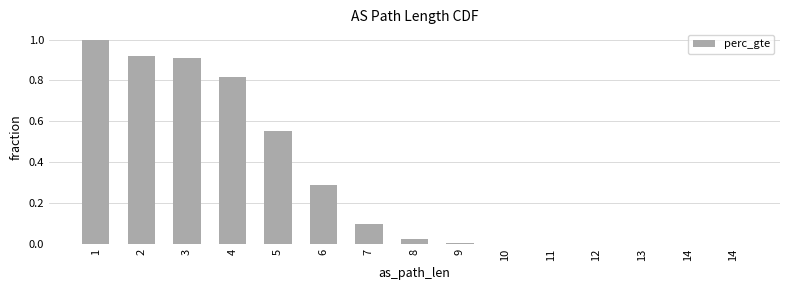

How many series are shown in this chart?

1